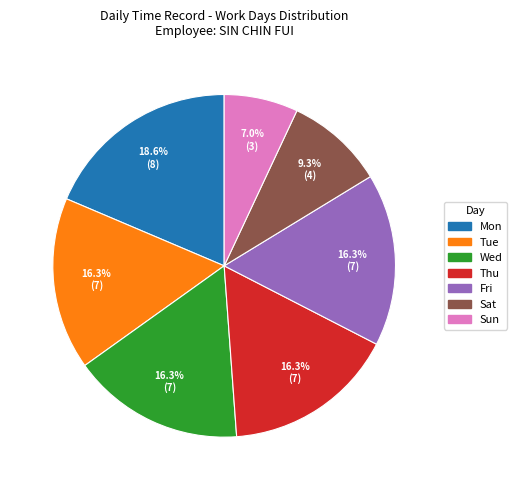

What percentage is the Sun slice, to the nearest percent?

7%